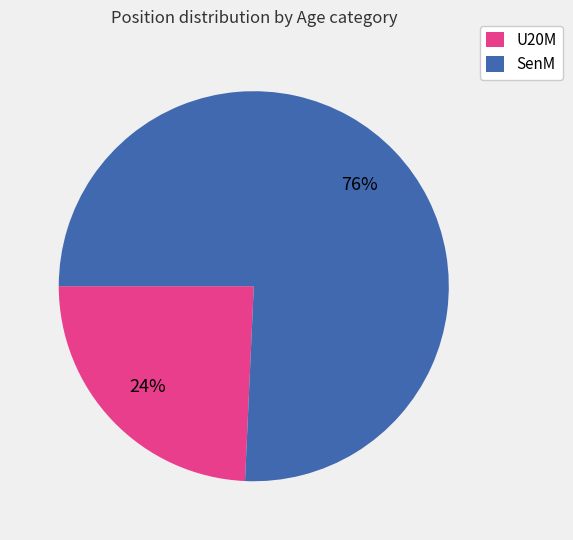

How many segments does this pie chart have?

2